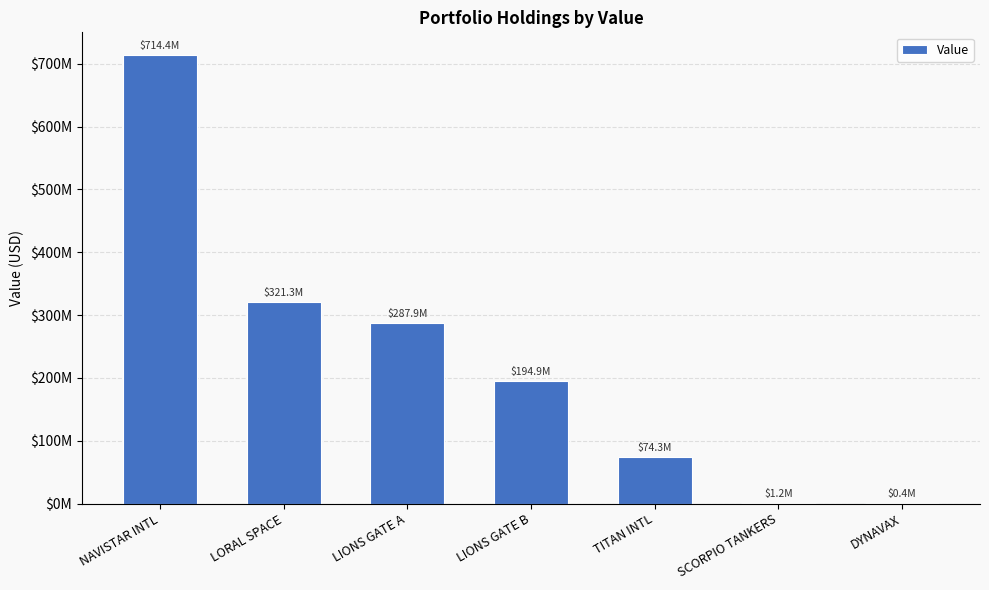

Reading left to right, list all the values displayed in this chart.

NAVISTAR INTL=714387000	LORAL SPACE=321303000	LIONS GATE A=287881000	LIONS GATE B=194861000	TITAN INTL=74286000	SCORPIO TANKERS=1218000	DYNAVAX=437000